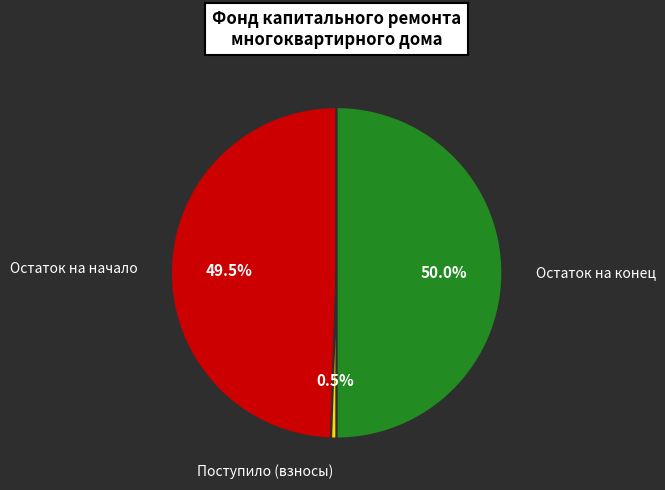

How many slices are in this pie chart?

3